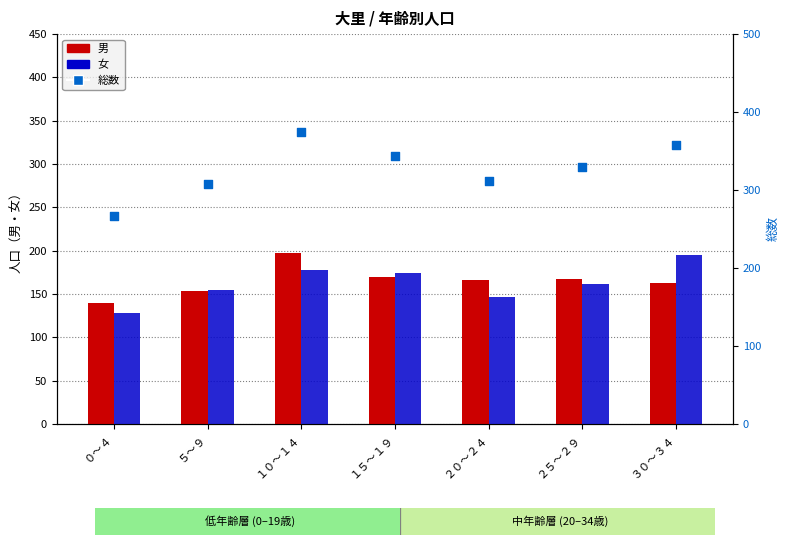

Which series contains the lowest Y value?

女